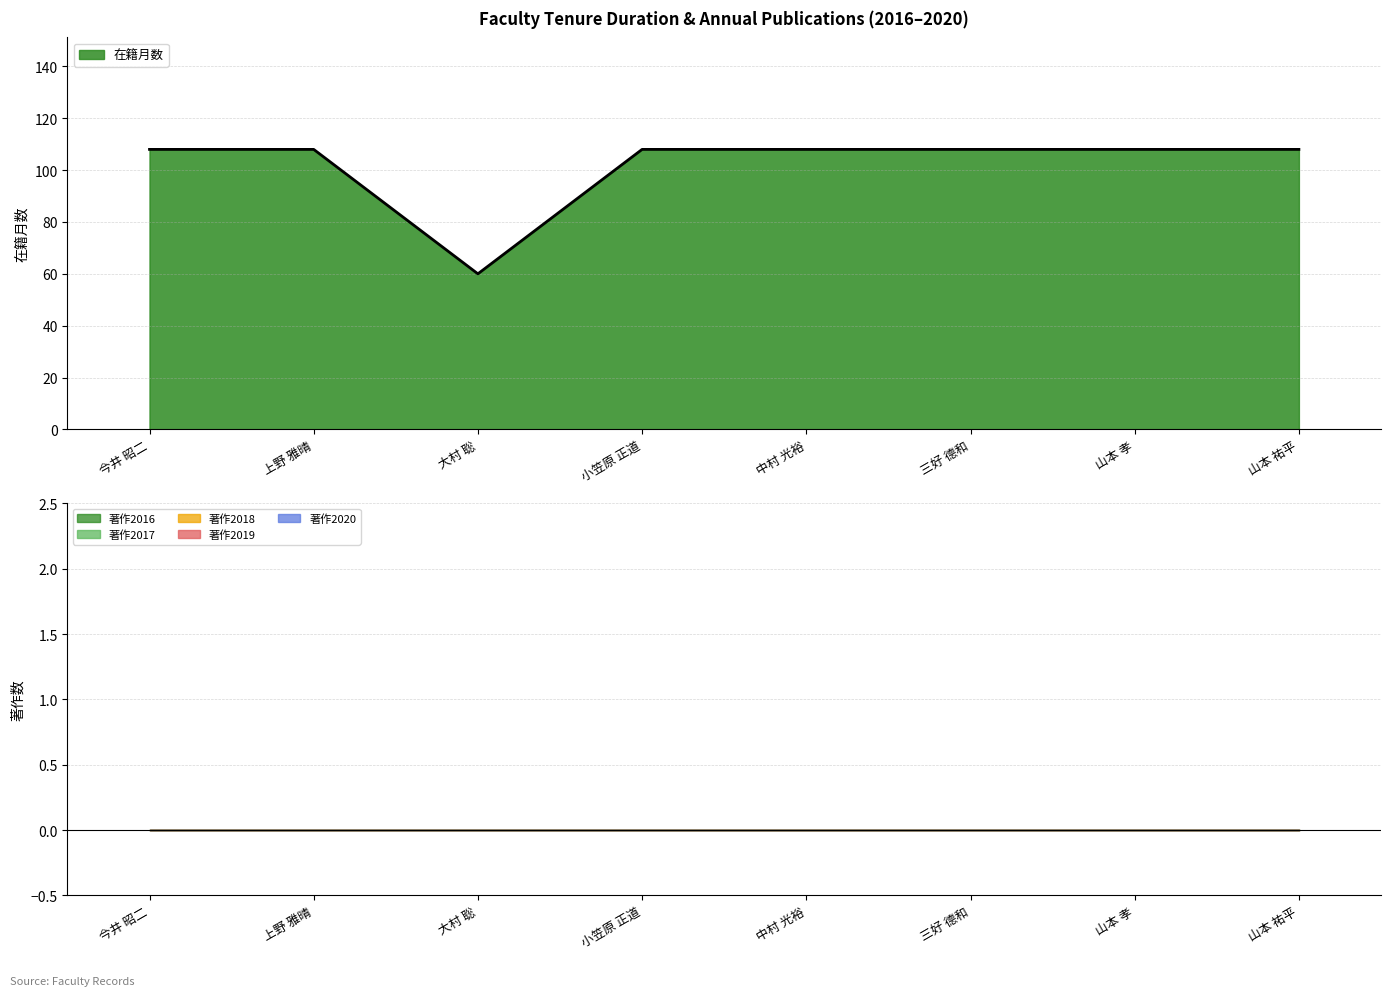

At which label is 著作2019 closest to 0?

今井 昭二